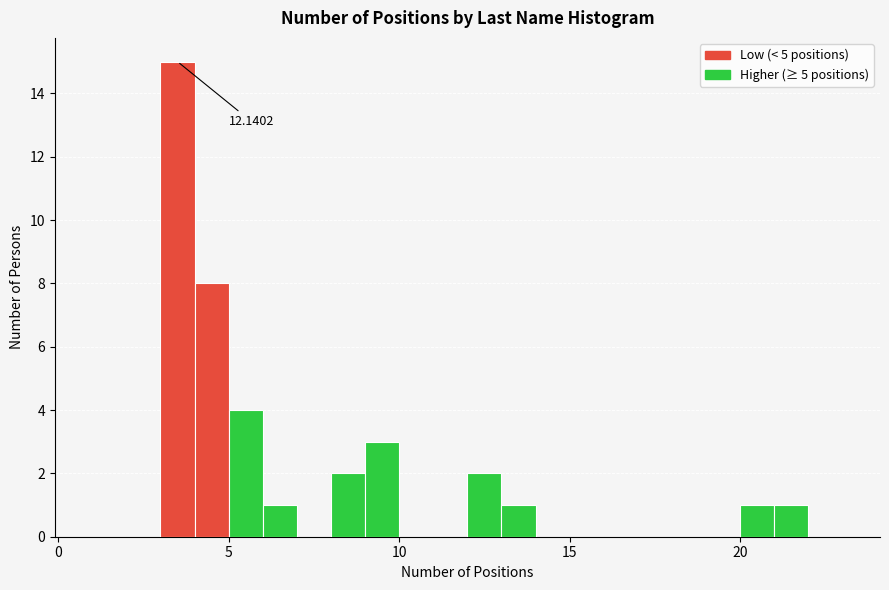

Read against the x-axis, roughly where is the centre of the tallest bar?

3.5